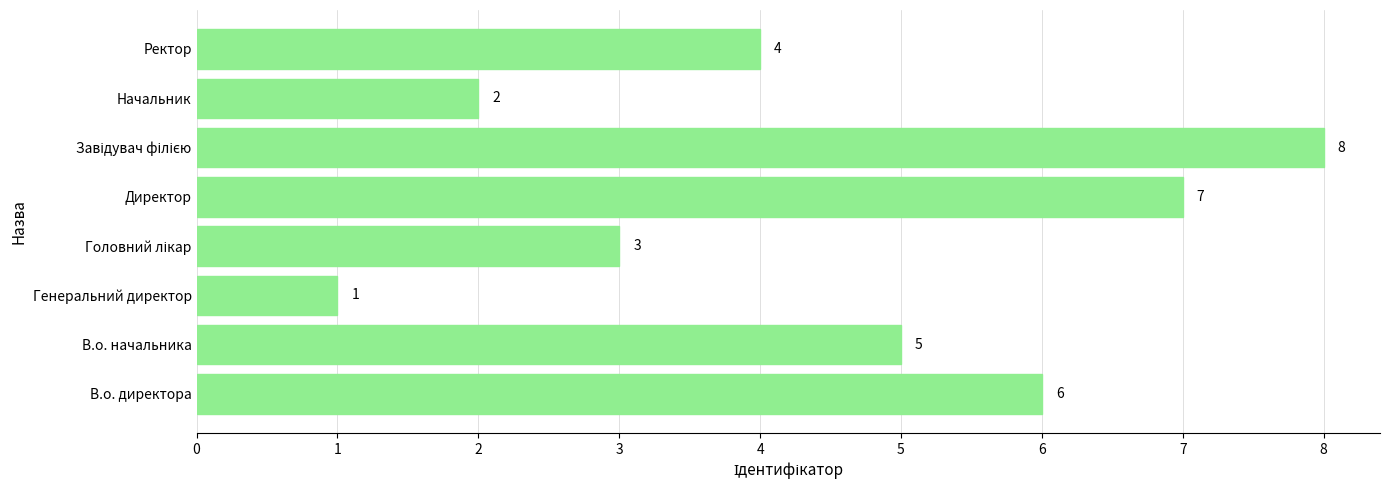

The value at Начальник is 3. True or false?

False